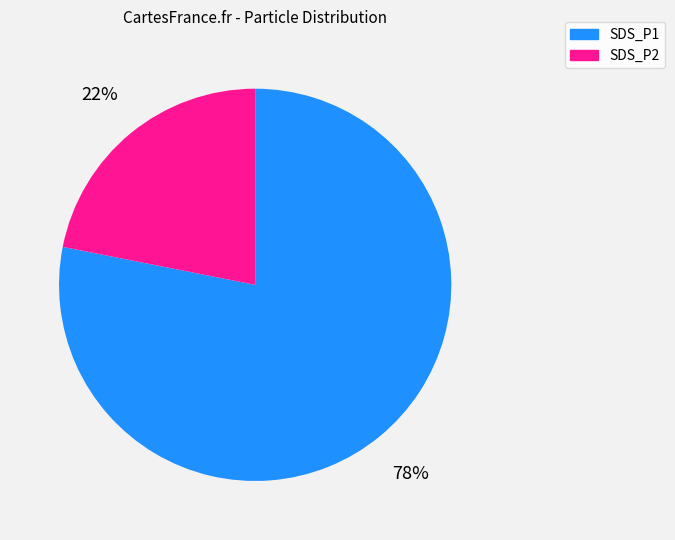

To the nearest percent, what portion does SDS_P2 represent?

22%